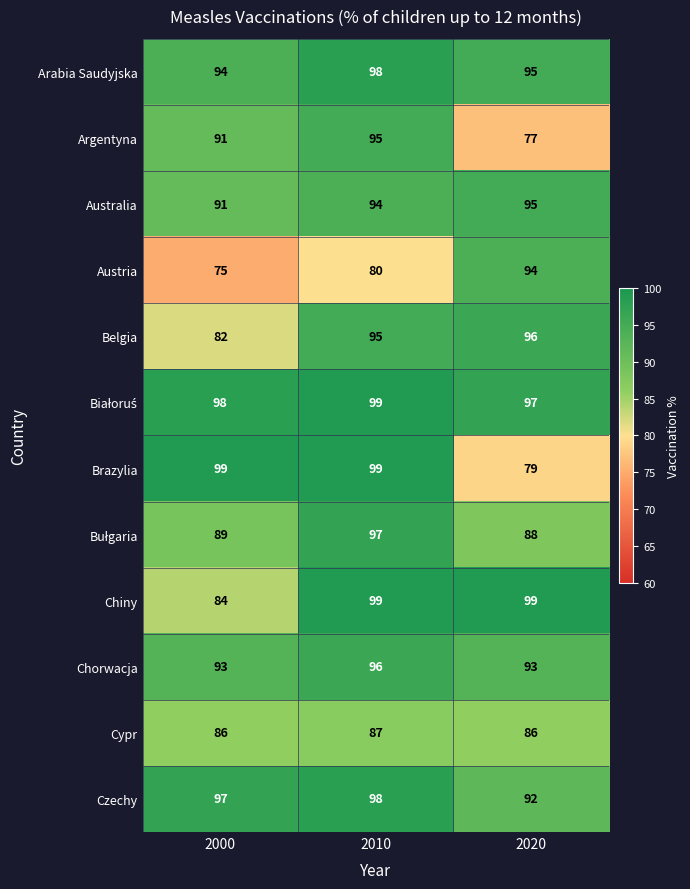

What is the highest value of the Austria series?

94